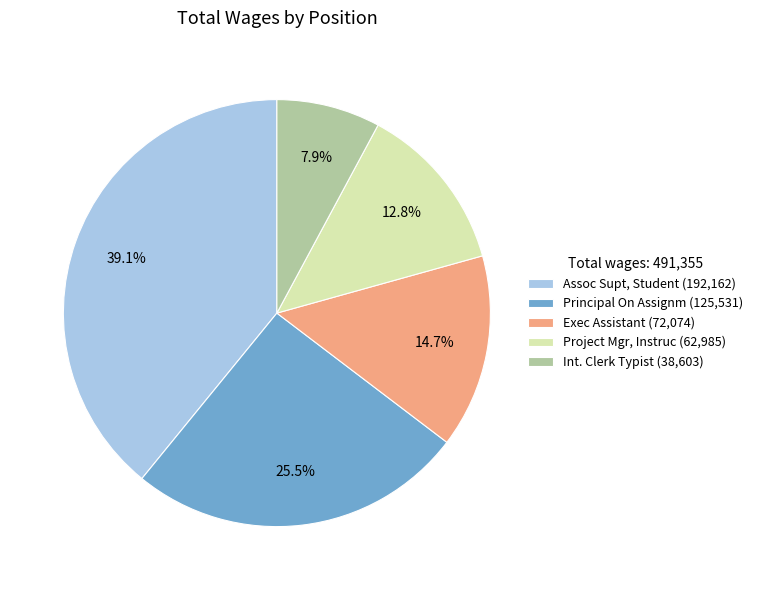

Approximately how many times larger is the value at Project Mgr, Instruc (62,985) compared to Principal On Assignm (125,531)?

0.5